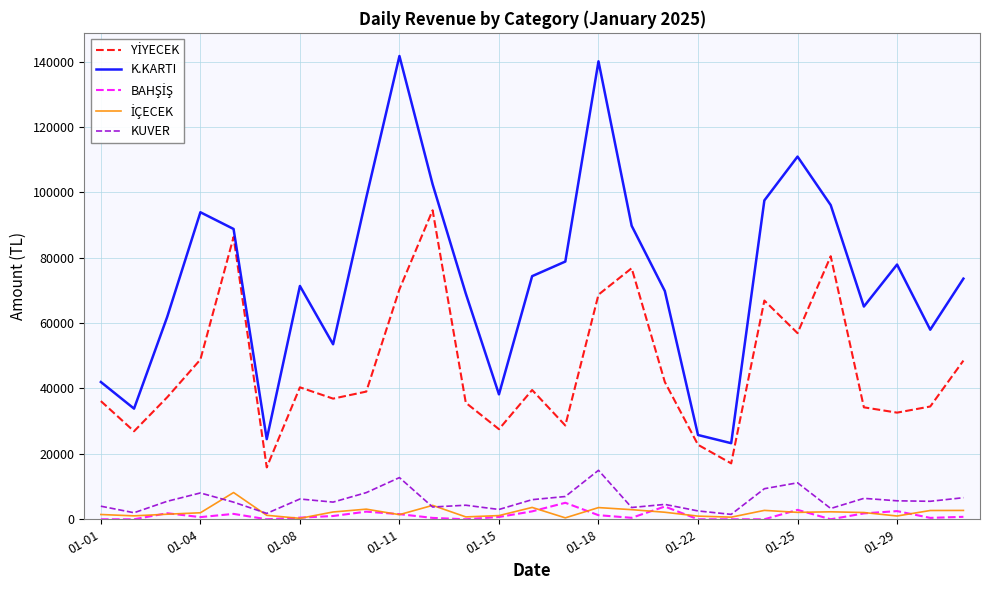

Which series has the largest total across all categories?

K.KARTI